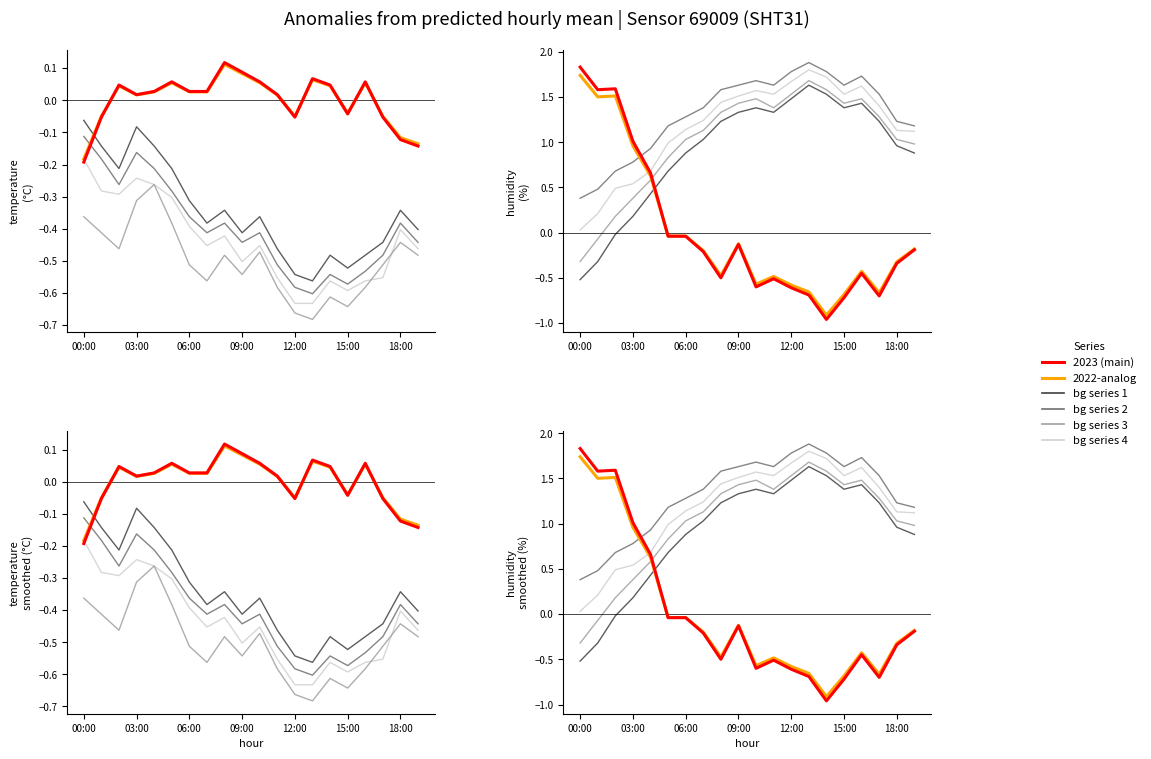

True or false: bg_1 has more than 0 interior local peaks.

True